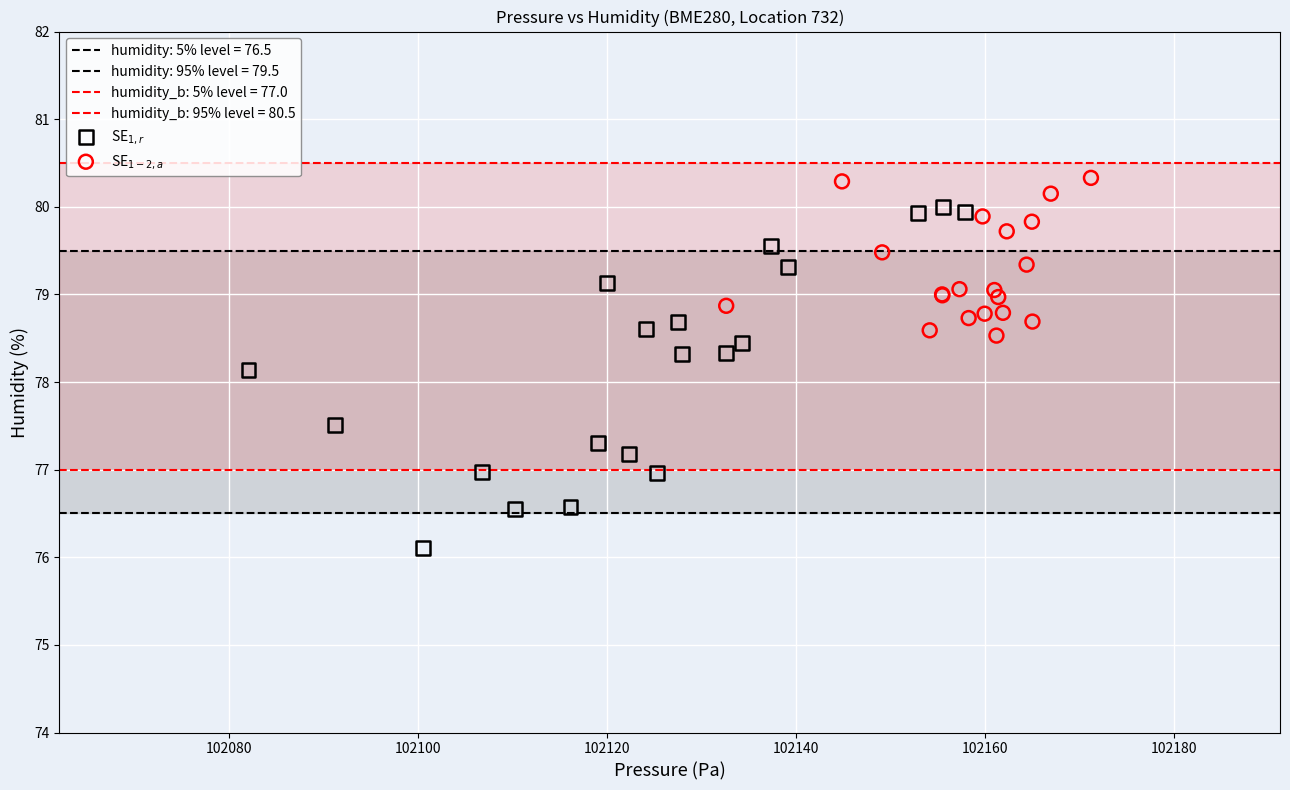

Which series reaches the maximum Y coordinate?

SE$_{1-2,a}$